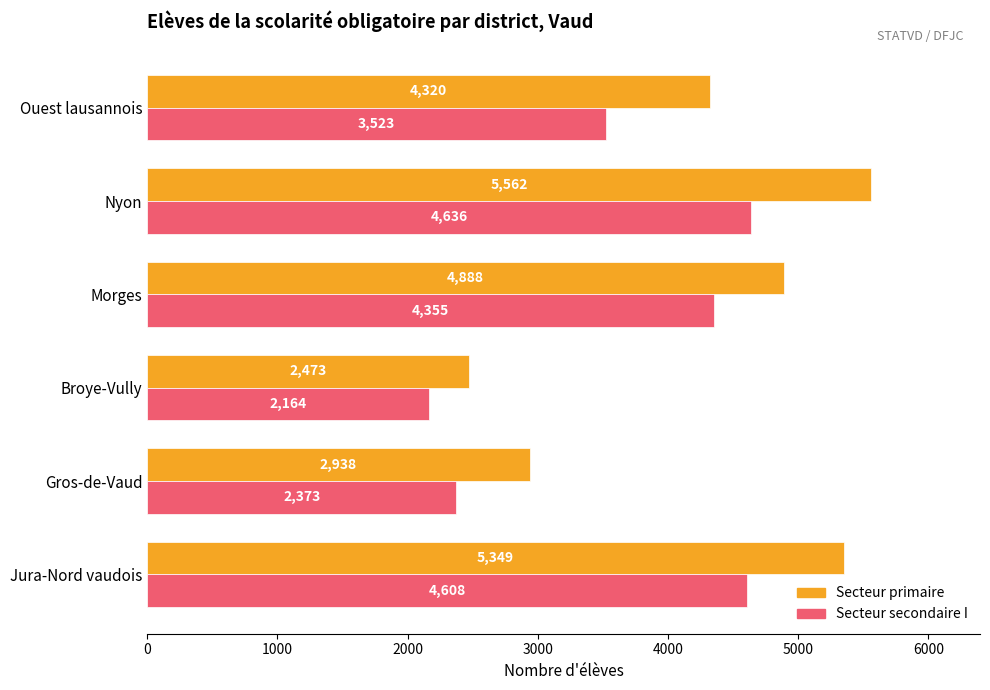

What is the average value of the Secteur primaire series?

4255